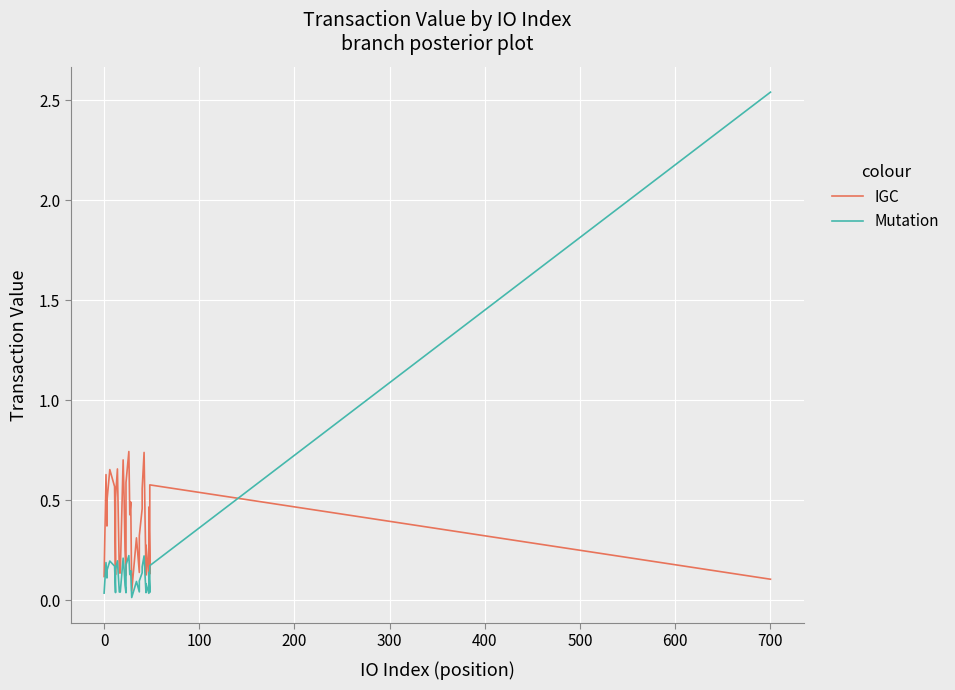

True or false: IGC has more than 0 interior local peaks.

True